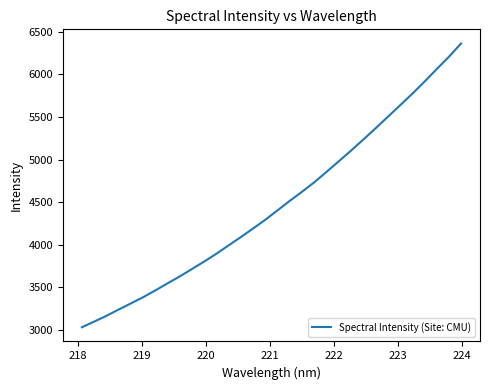

What is the smallest value displayed?

3032.0